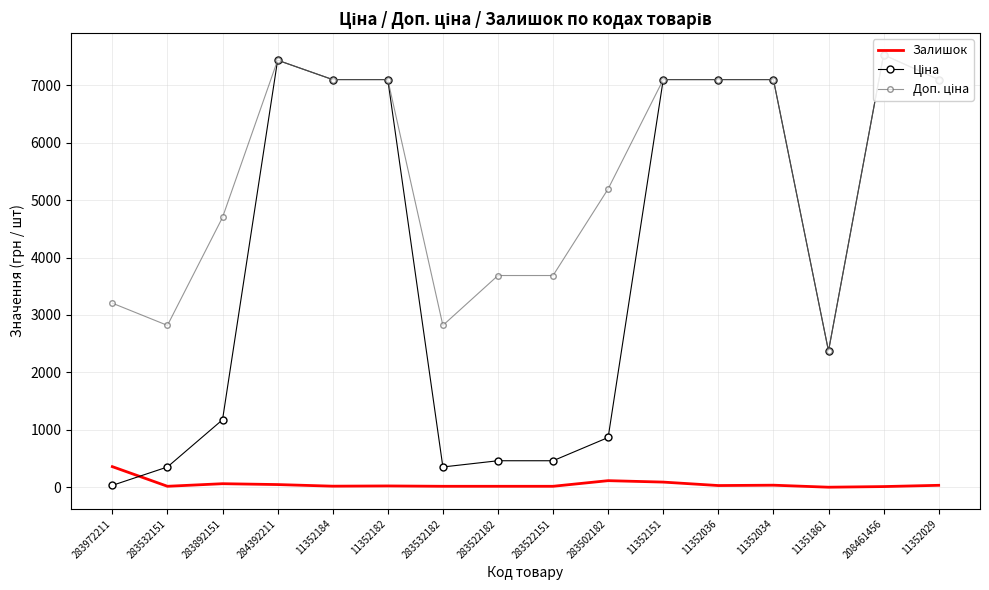

What position from the right is 11352151?

6